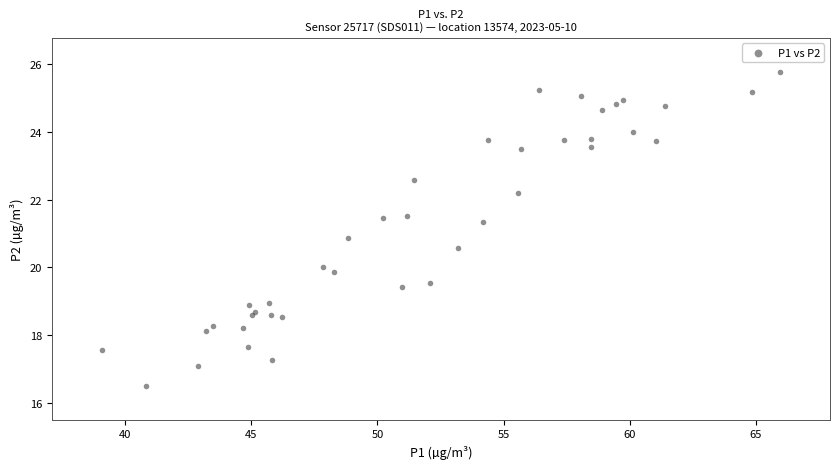

What Y value in the scatter plot is closest to 21?

20.9